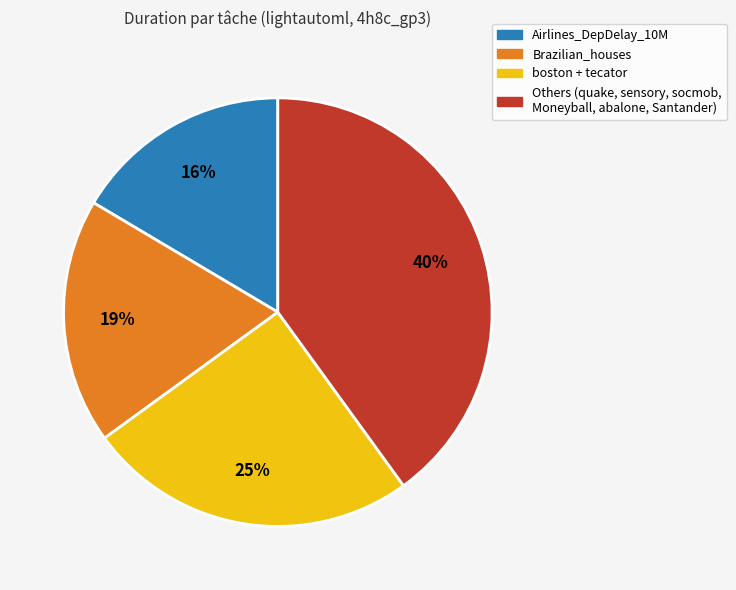

Rank the categories by value from highest to lowest.

Others (quake, sensory, socmob, Moneyball, abalone, Santander), boston + tecator, Brazilian_houses, Airlines_DepDelay_10M